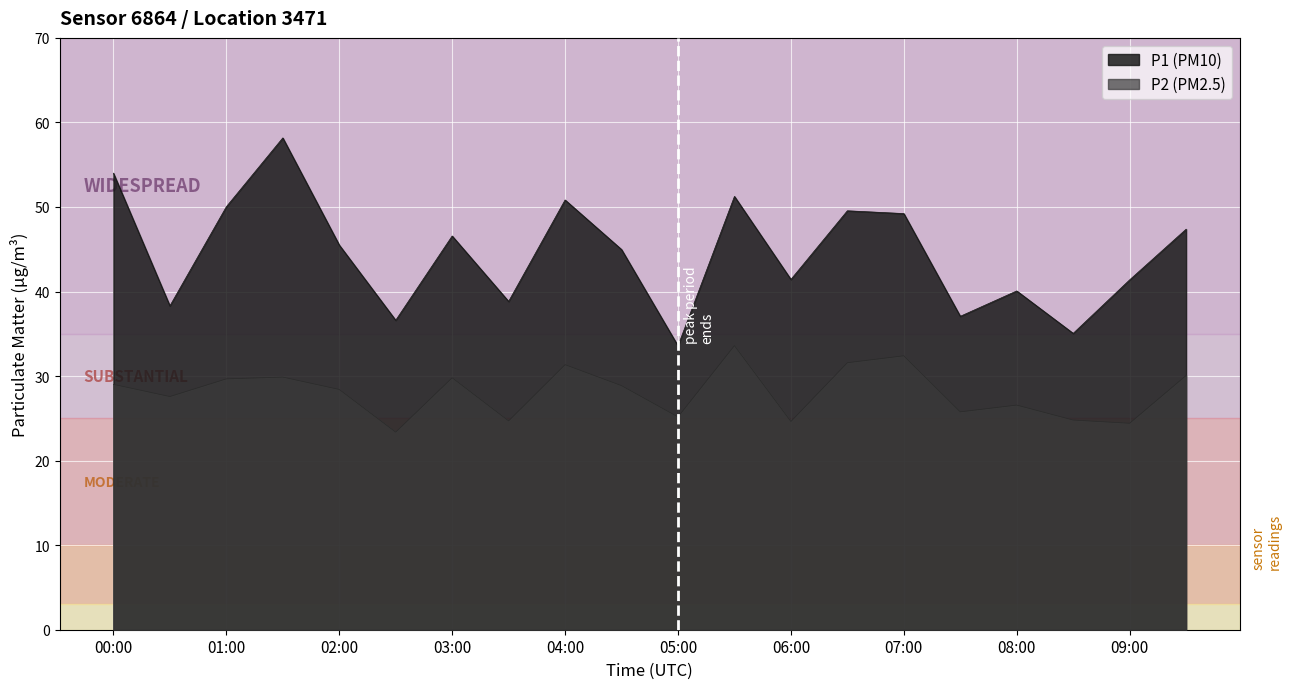

Which series has the widest spread of values?

P1 (PM10)